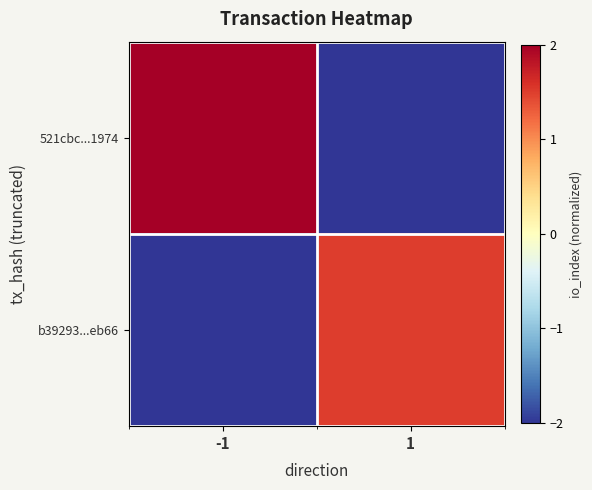

Reading left to right, what are all the values shown in this chart?

521cbc...1974: -1=2.0	1=-2.0
b39293...eb66: -1=-2.0	1=1.5